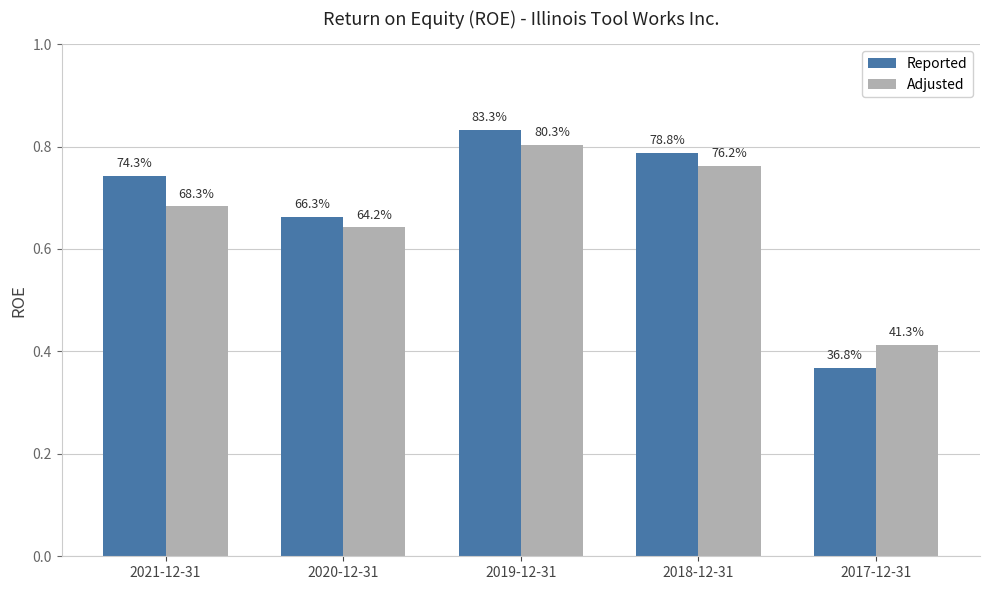

Read the Reported value at 2019-12-31.

0.8